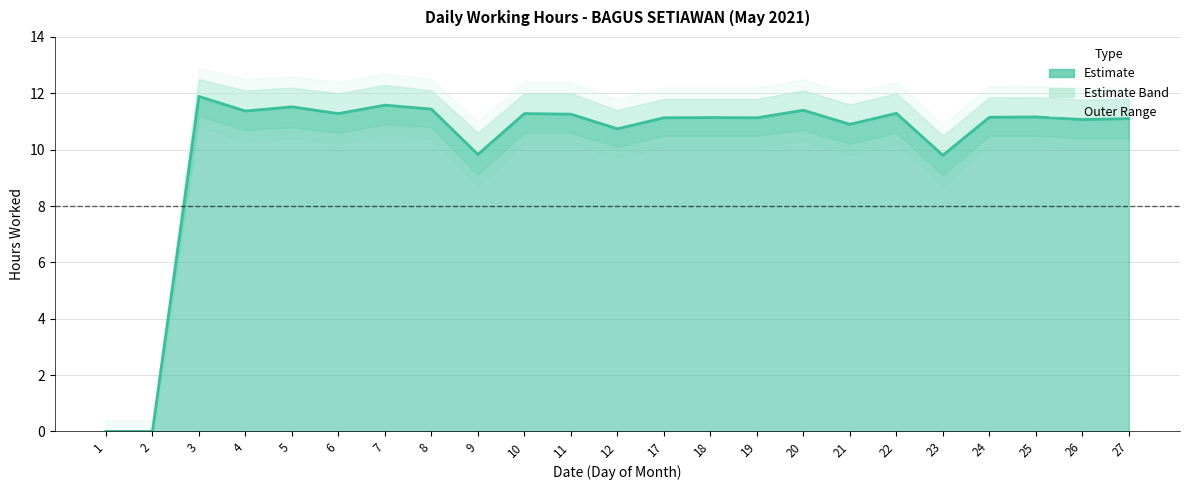

What value does the data have at 12?

10.7